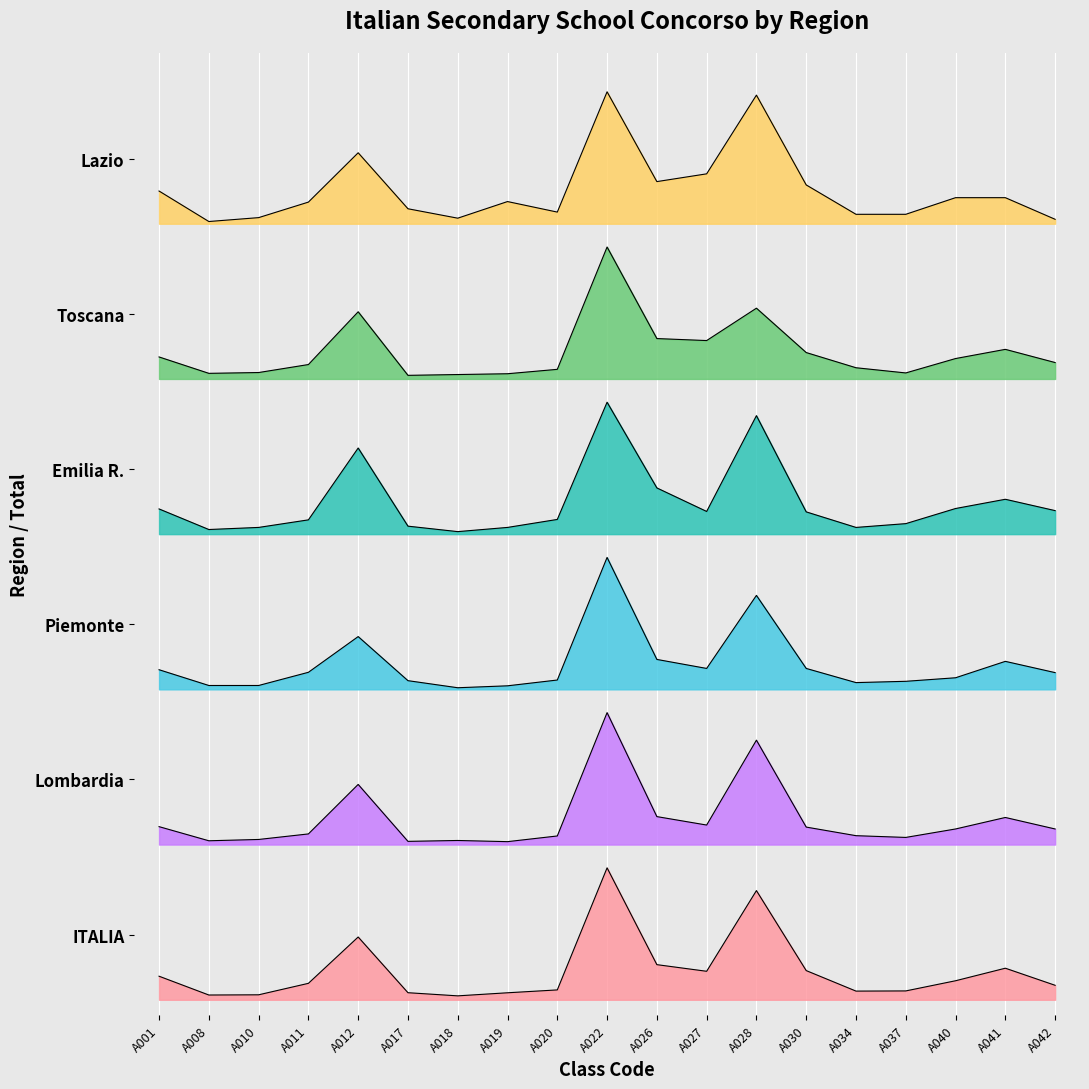

What is the value of the Toscana point at the 15th from the left?

4.1